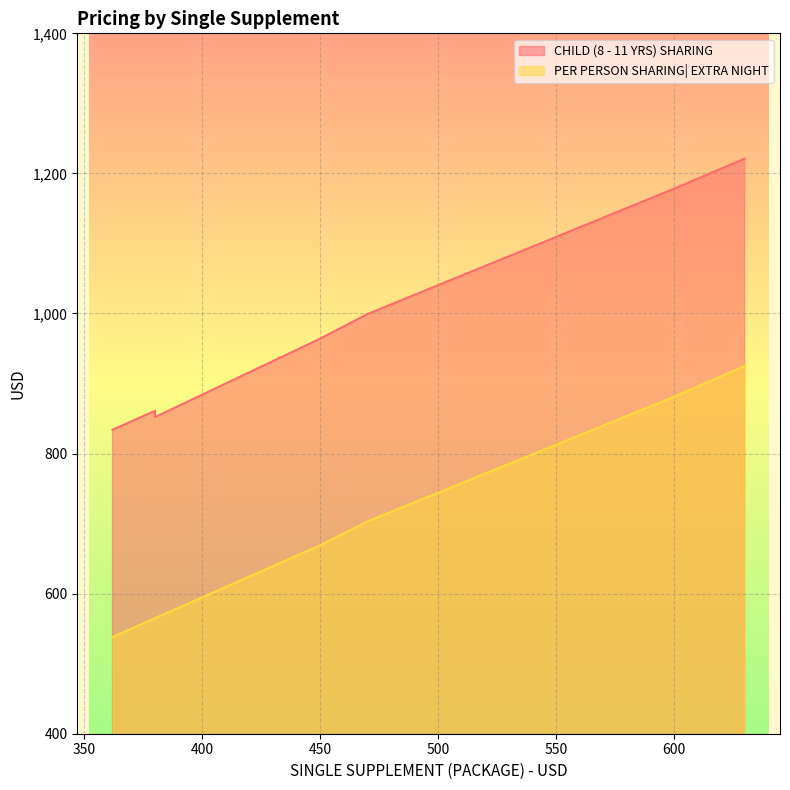

What is the greatest value displayed?

1221